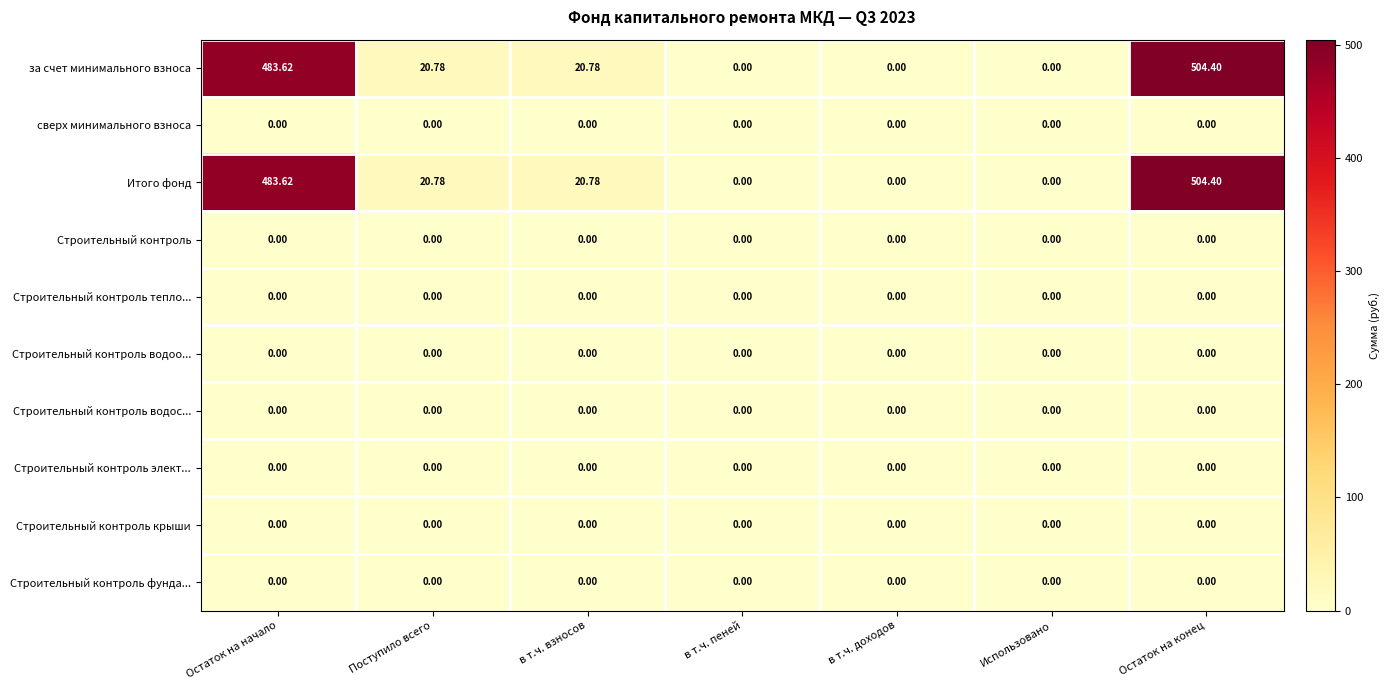

Which label corresponds to the largest value in the chart?

Остаток на конец